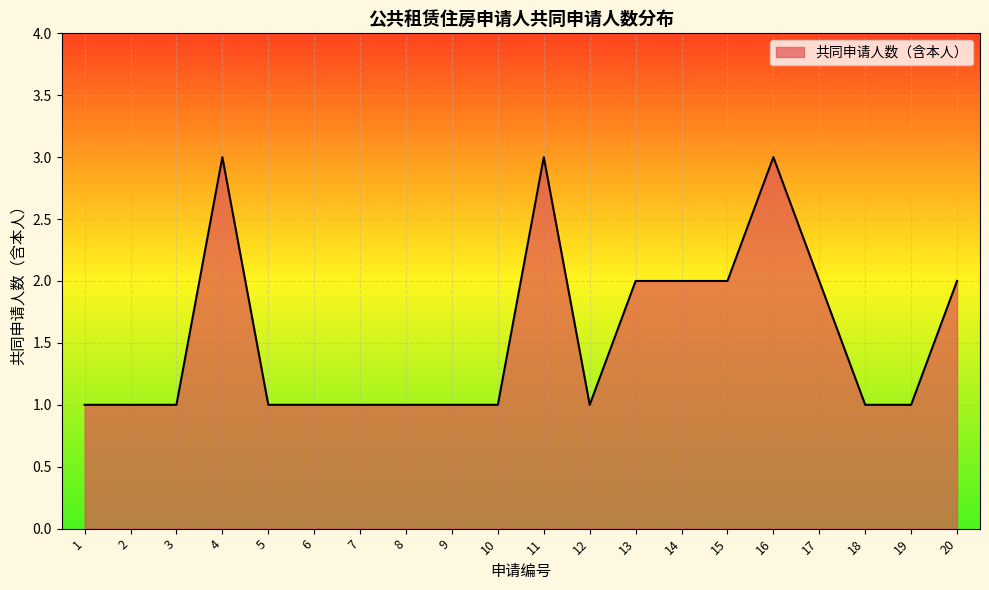

Count the values in the range 1 to 2.

17